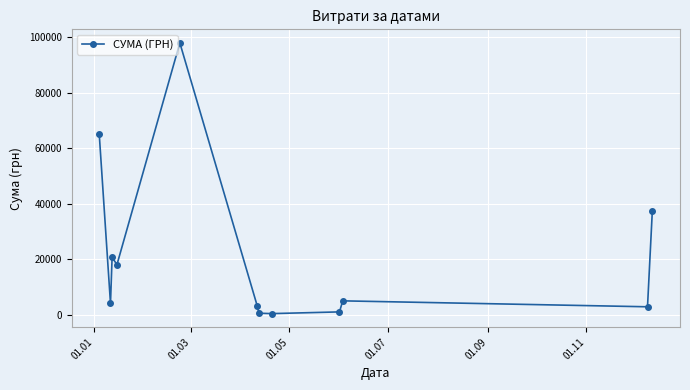

True or false: there are more than 0 points higher than both neighbors.

True